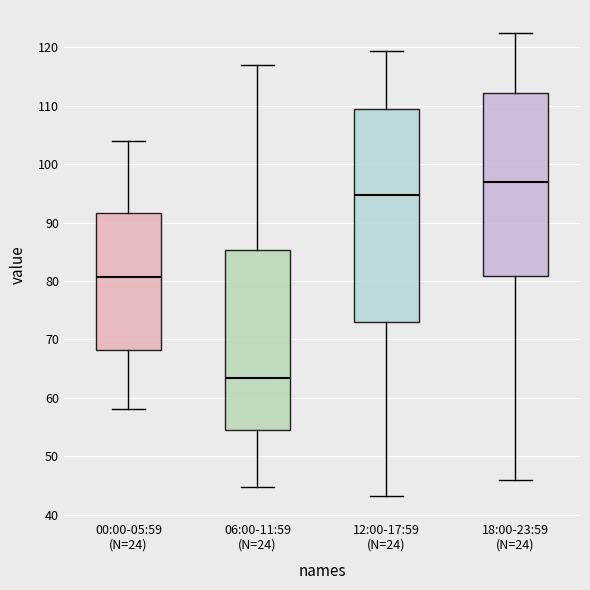

Where does the lower whisker of the box for 06:00-11:59 (N=24) end on the y-axis? The values are not printed on the chart, so give them approximately, as read against the axis.

45